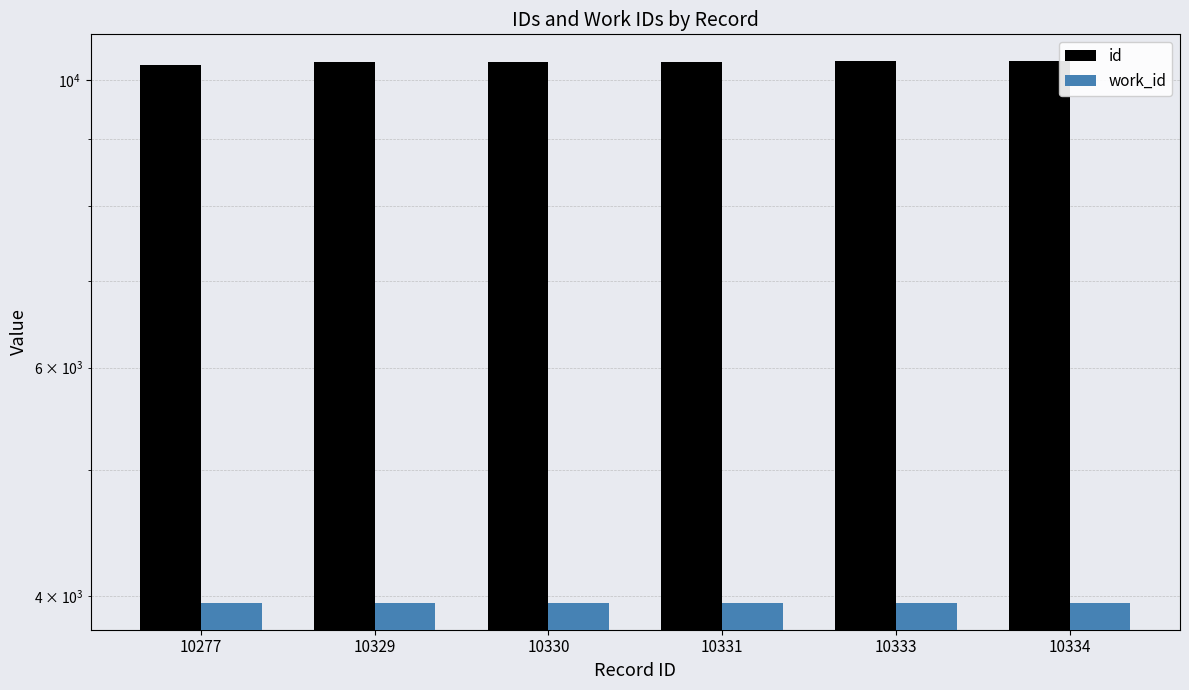

The id series shows 10334 at 10334. True or false?

True